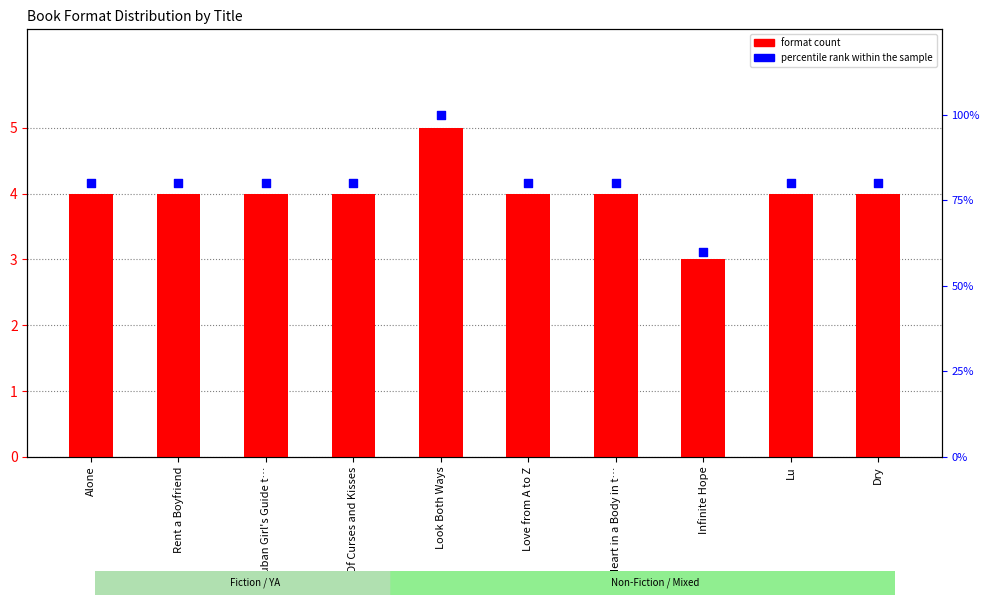

What are all the series names shown in the legend?

format count, percentile rank within the sample